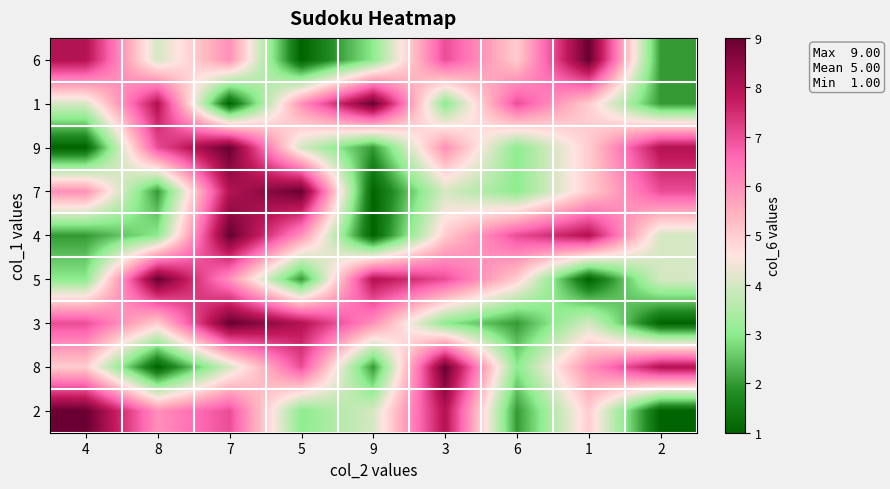

Reading left to right, extract all data points from this chart.

6: 4=8	8=4	7=6	5=1	9=3	3=7	6=5	1=9	2=2
1: 4=4	8=8	7=1	5=6	9=9	3=3	6=7	1=5	2=2
9: 4=1	8=7	7=9	5=4	9=2	3=6	6=3	1=5	2=8
7: 4=6	8=2	7=8	5=9	9=1	3=4	6=3	1=5	2=7
4: 4=2	8=3	7=9	5=6	9=1	3=5	6=7	1=8	2=4
5: 4=3	8=9	7=6	5=2	9=8	3=7	6=5	1=1	2=4
3: 4=7	8=5	7=9	5=8	9=6	3=3	6=2	1=4	2=1
8: 4=5	8=1	7=4	5=7	9=2	3=9	6=3	1=6	2=8
2: 4=9	8=6	7=7	5=3	9=4	3=8	6=2	1=5	2=1